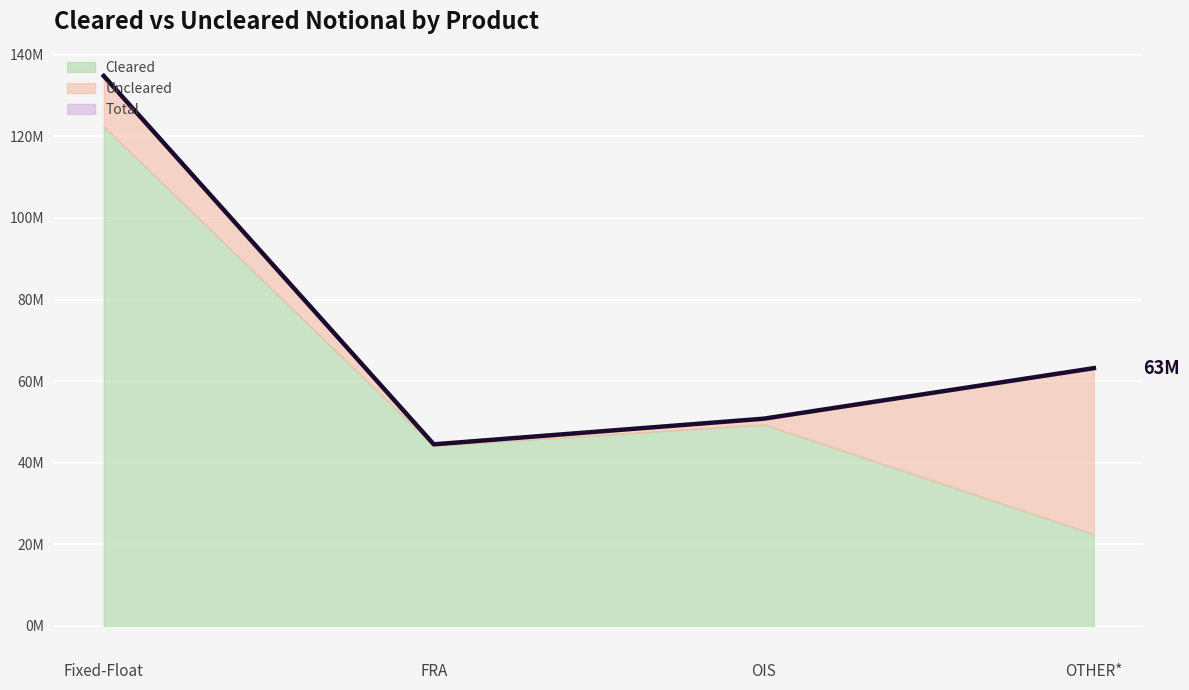

Approximately how many times larger is the value at OTHER* compared to FRA?

1.4